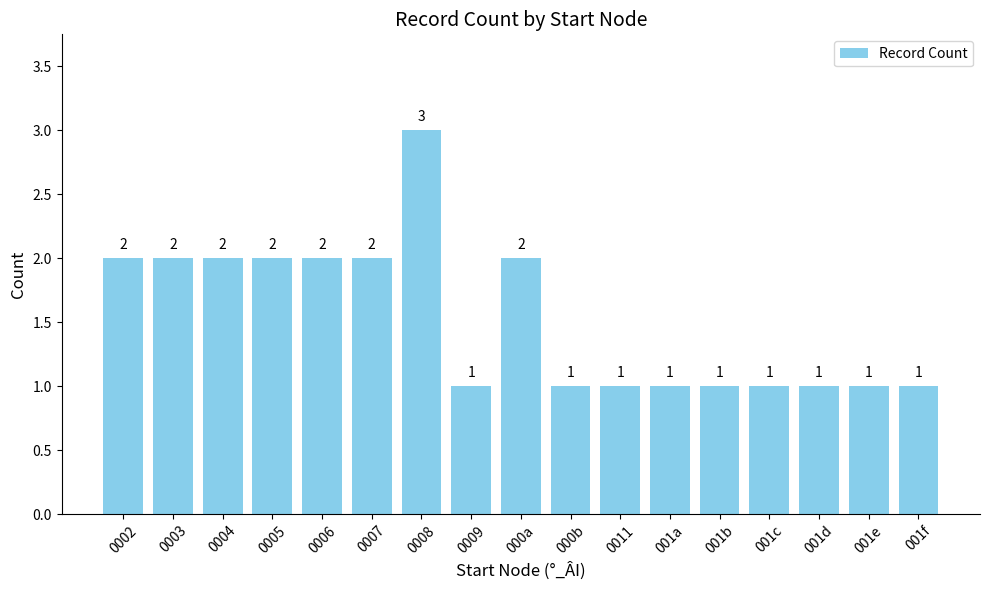

What is the maximum value shown in the chart?

3